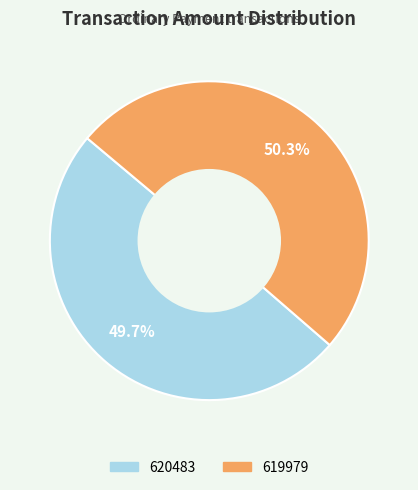

What portion of the pie excludes 620483?

50.3%